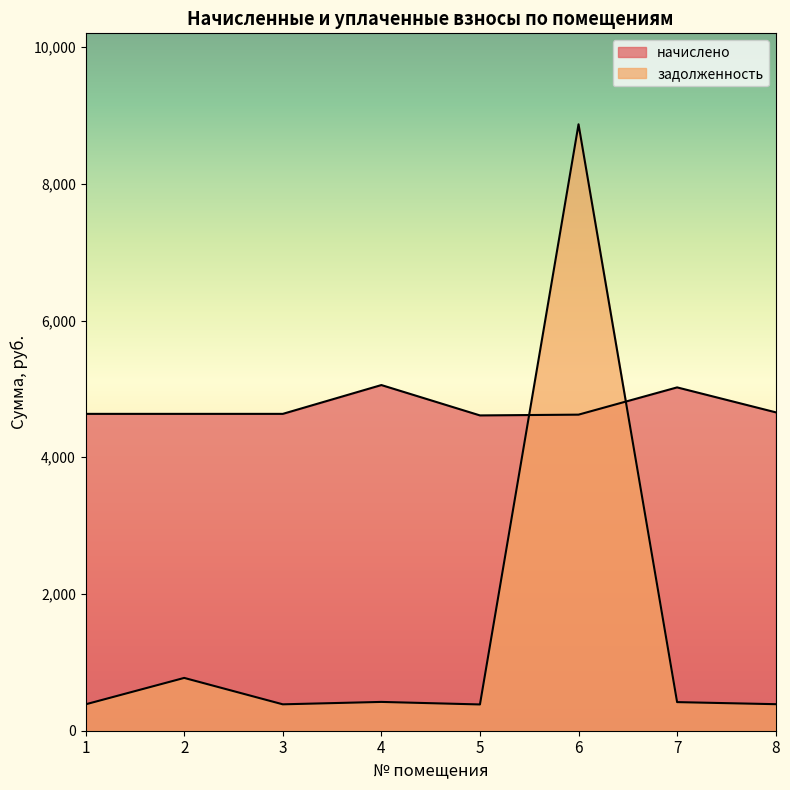

How many data points in начислено are less than 4634?

2